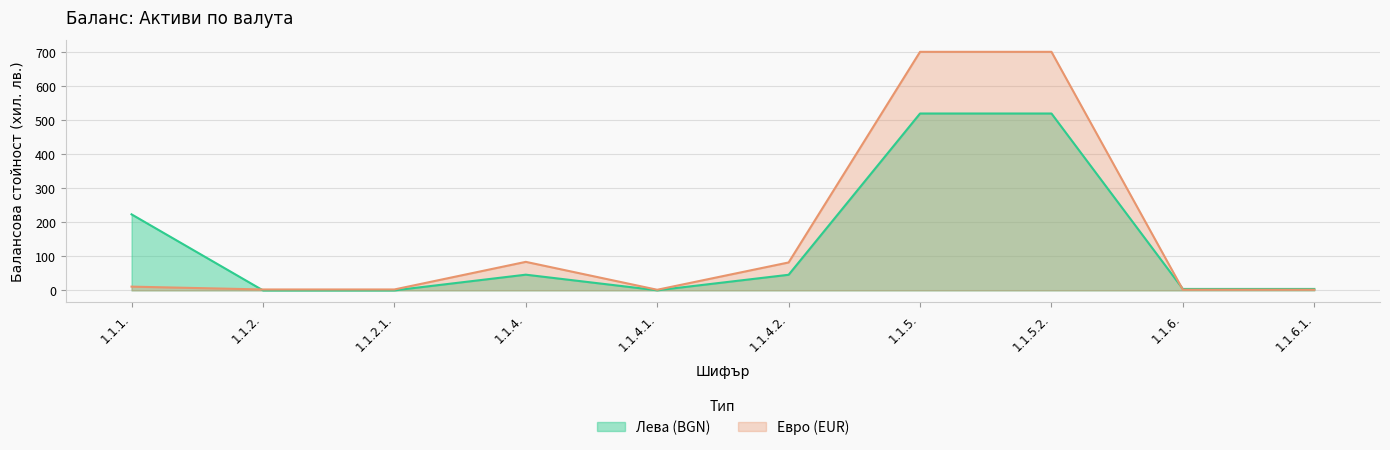

In Евро (EUR), how many points are higher than both neighbors (excluding endpoints)?

1